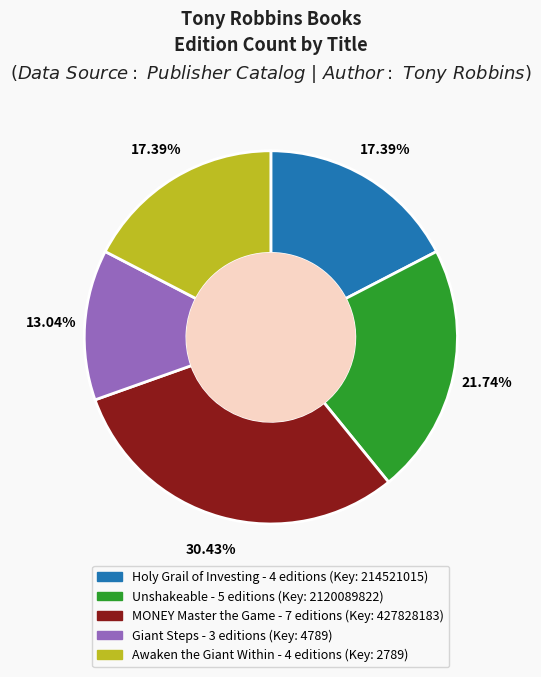

What percentage is the Unshakeable slice, to the nearest percent?

22%